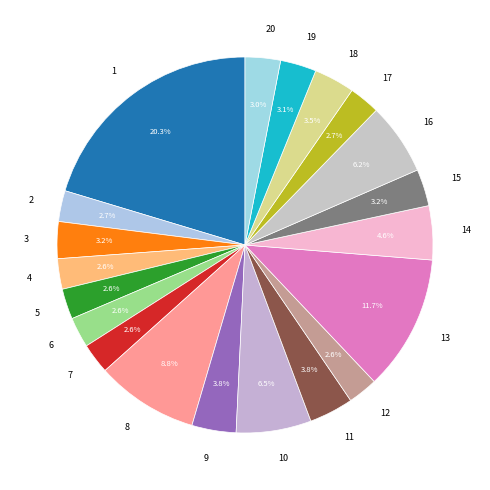

What is the largest slice in the pie chart?

1